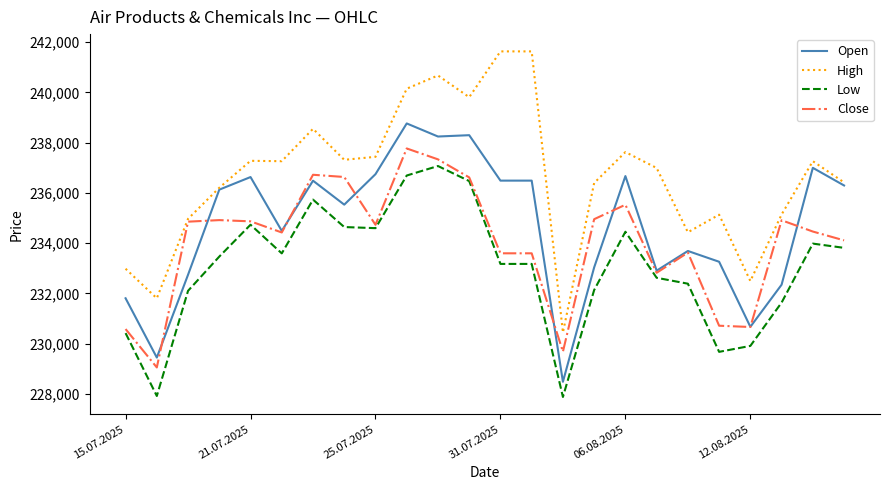

What is the sum of all Low values?

5592352